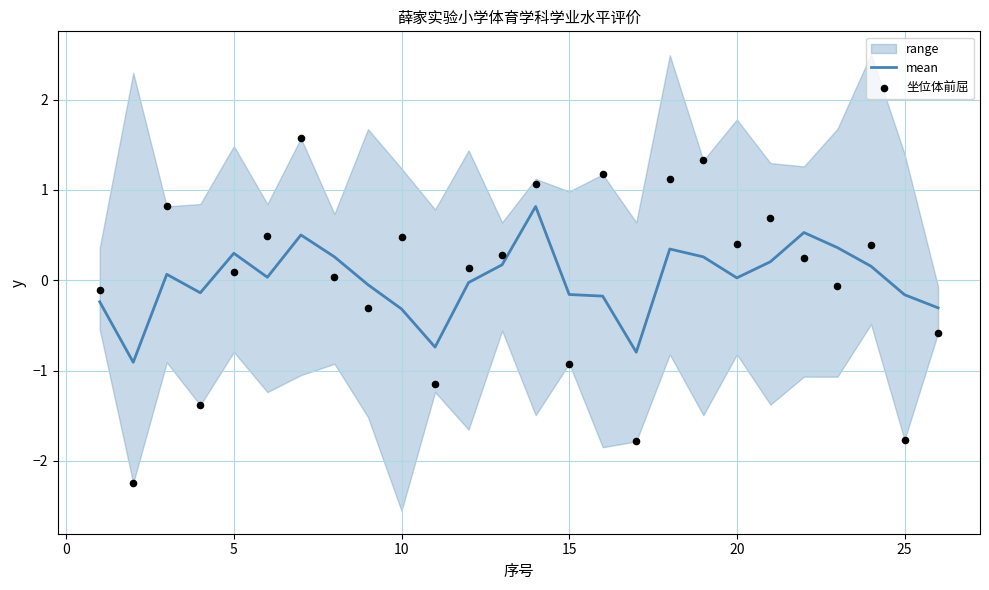

Is it true that mean equals -0.2 at 25?

True